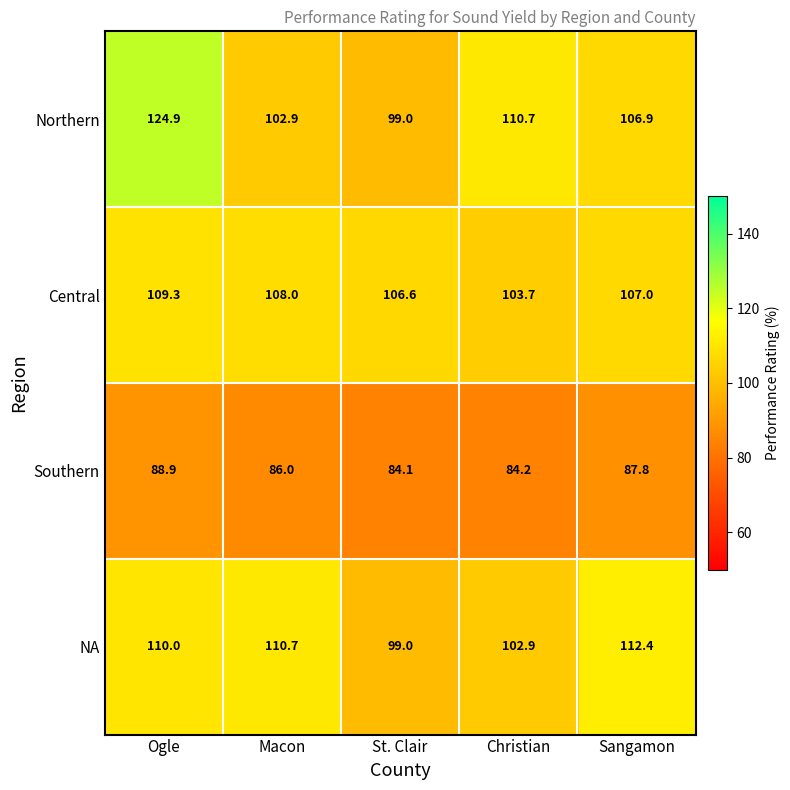

Which category has the lowest value in the NA series?

St. Clair